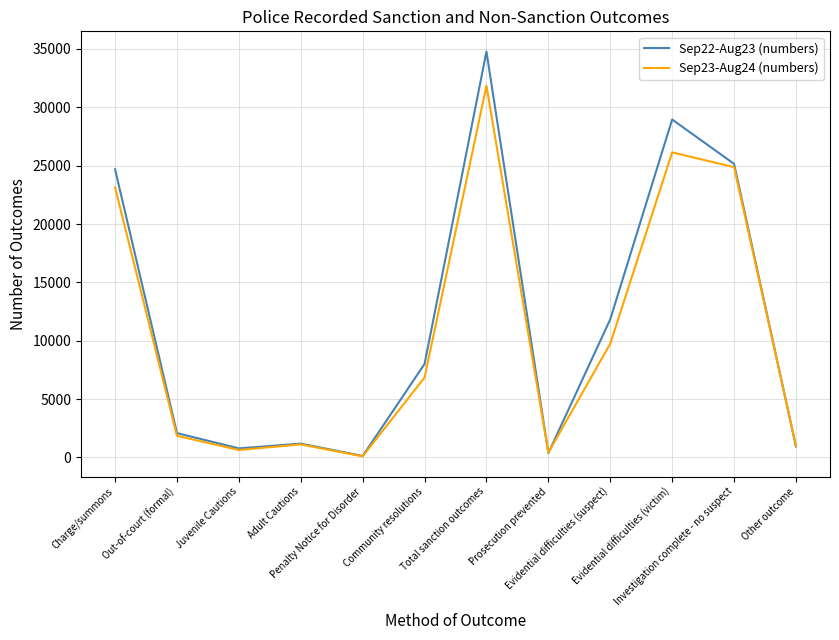

At which category does Sep23-Aug24 (numbers) reach its first local peak?

Adult Cautions